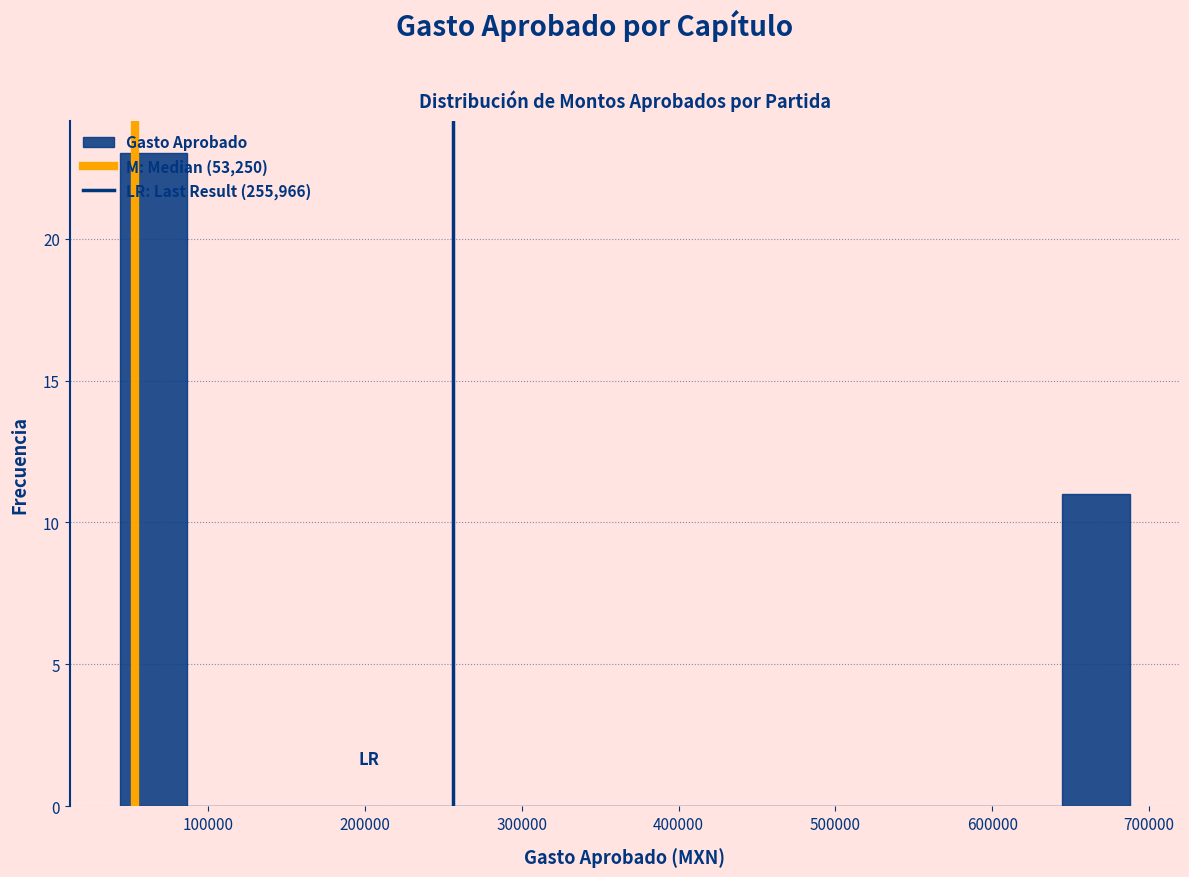

Reading left to right, list every bar in this chart as the range it spans on the x-axis followed by its height. Neither the bar edges nor the heights are printed on the chart, so give them approximately, as read against the axes.

40000 to 90000: 23
90000 to 130000: 0
130000 to 170000: 0
170000 to 220000: 0
220000 to 260000: 0
260000 to 300000: 0
300000 to 340000: 0
340000 to 390000: 0
390000 to 430000: 0
430000 to 470000: 0
470000 to 520000: 0
520000 to 560000: 0
560000 to 600000: 0
600000 to 640000: 0
640000 to 690000: 11